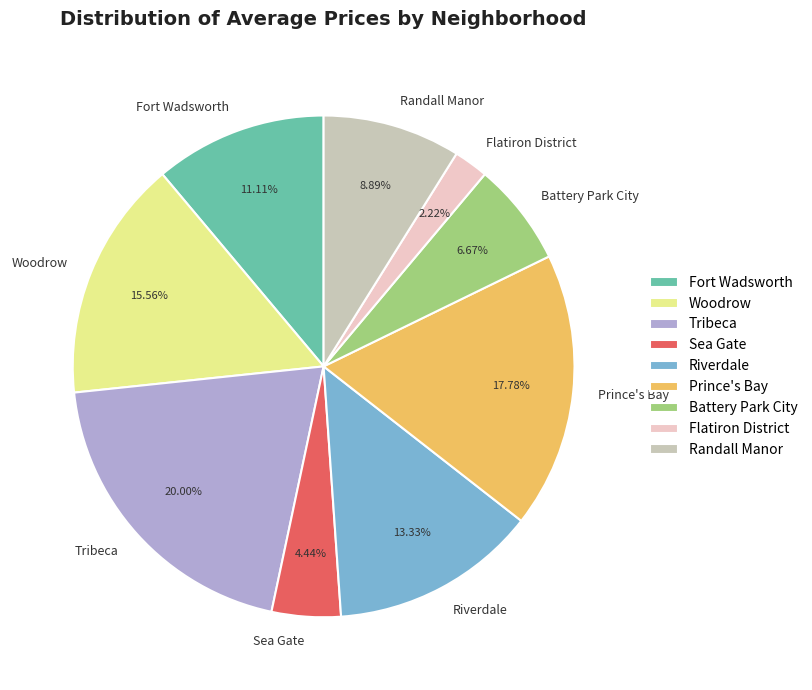

Rank the categories by value from highest to lowest.

Tribeca, Prince's Bay, Woodrow, Riverdale, Fort Wadsworth, Randall Manor, Battery Park City, Sea Gate, Flatiron District